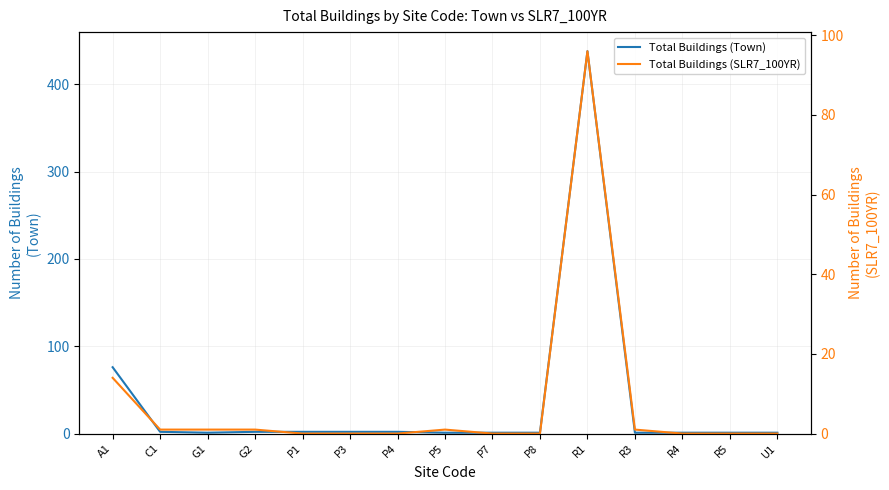

How many interior local valleys does the Total Buildings (Town) series have?

1